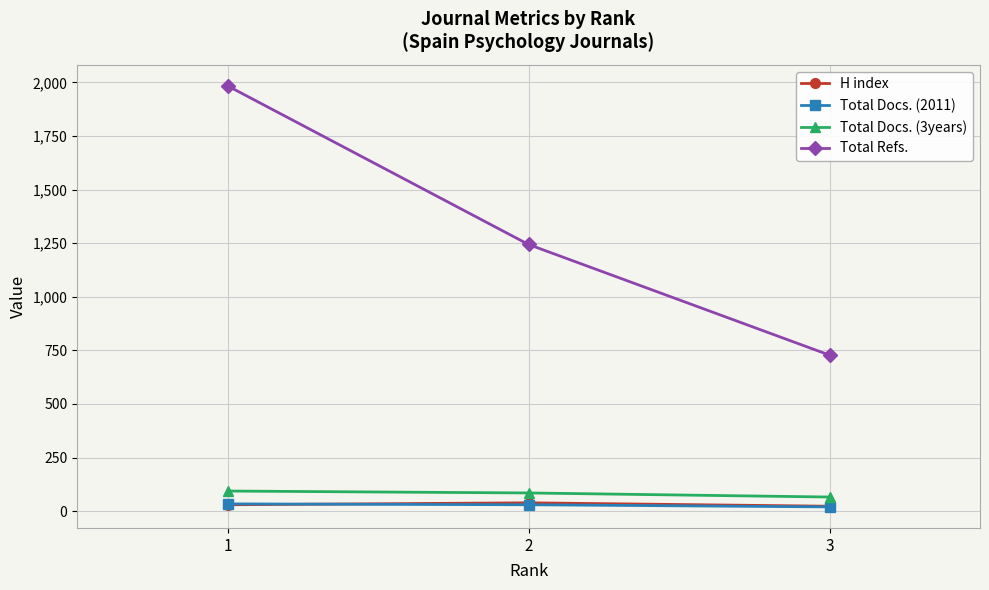

Which series has the largest total across all categories?

Total Refs.